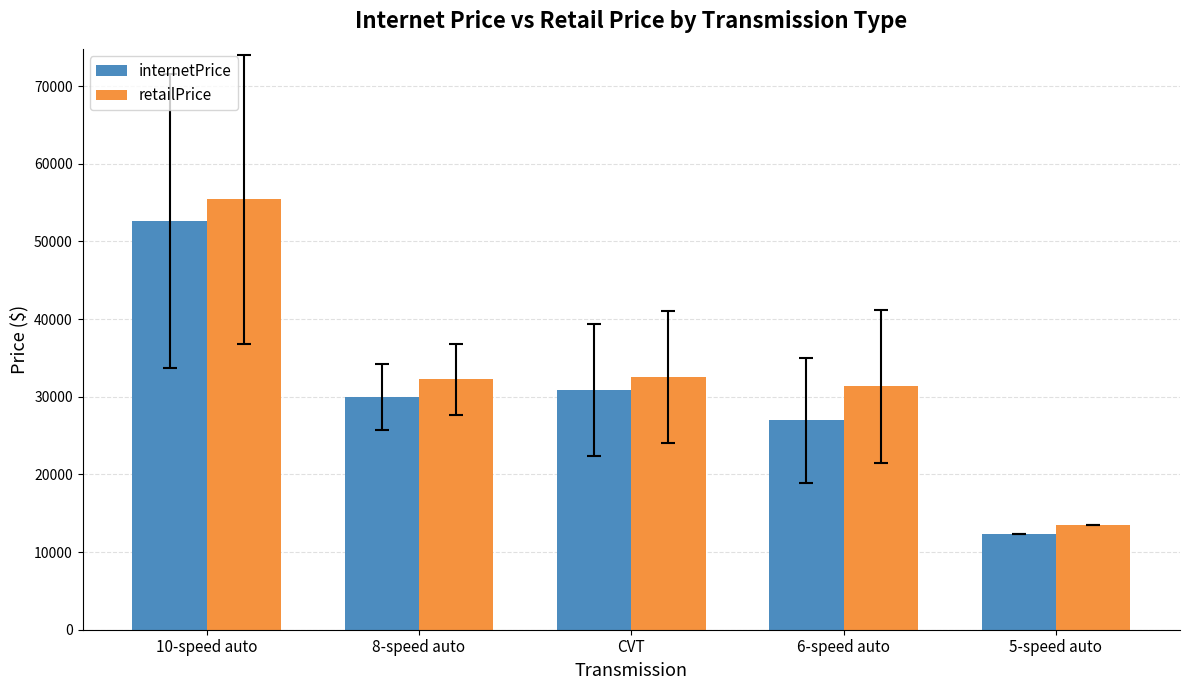

What is the spread (max minus min) of values at 6-speed auto?

4386.6